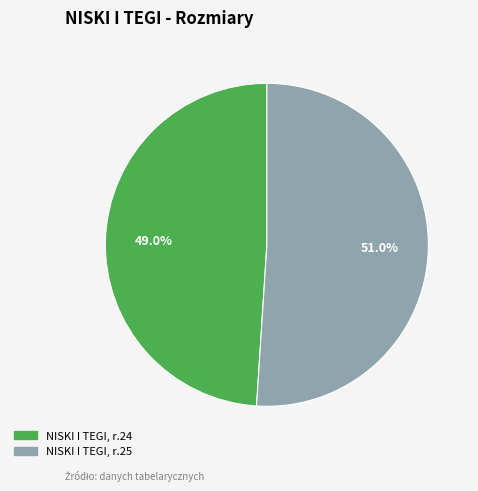

To the nearest percent, what is the average slice percentage?

50%